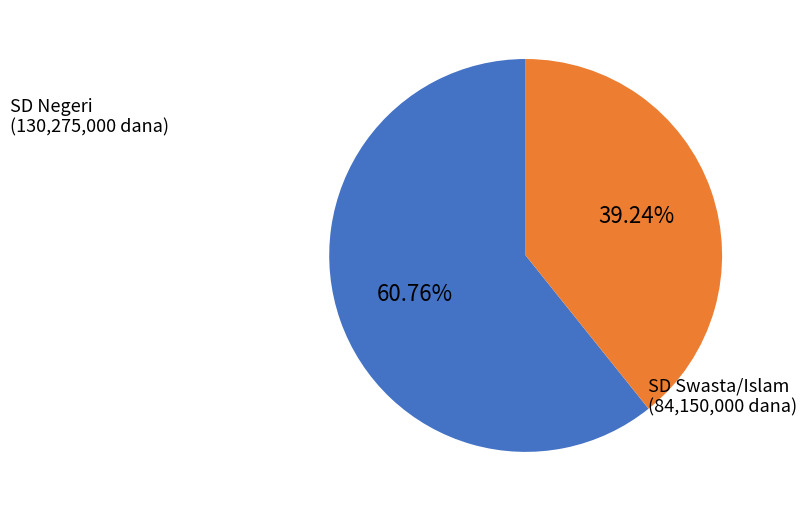

Do SD Swasta/Islam and SD Negeri together represent more than half of the pie?

Yes